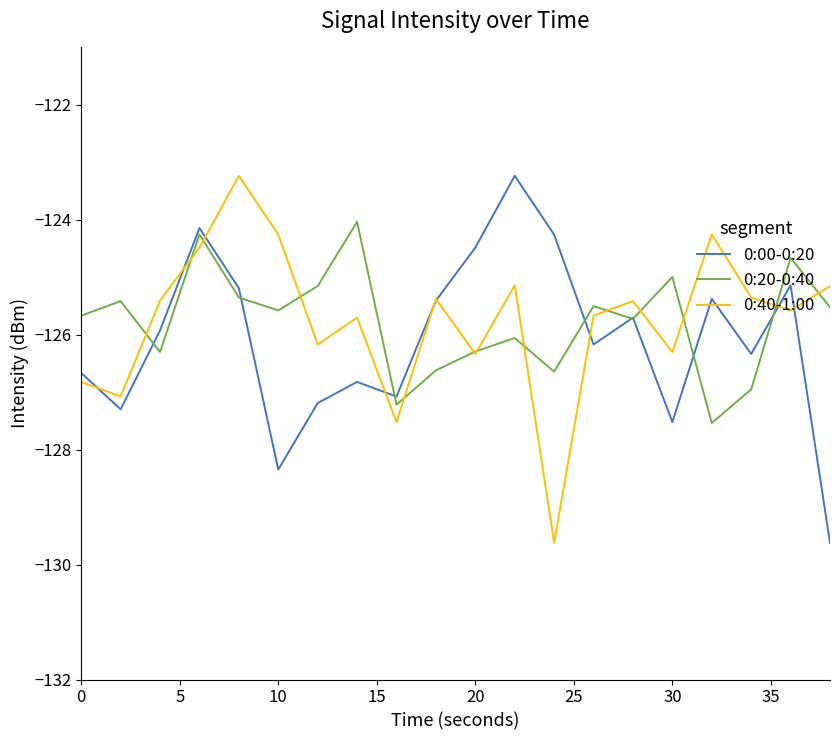

What is the maximum value for 0:40-1:00?

-123.2